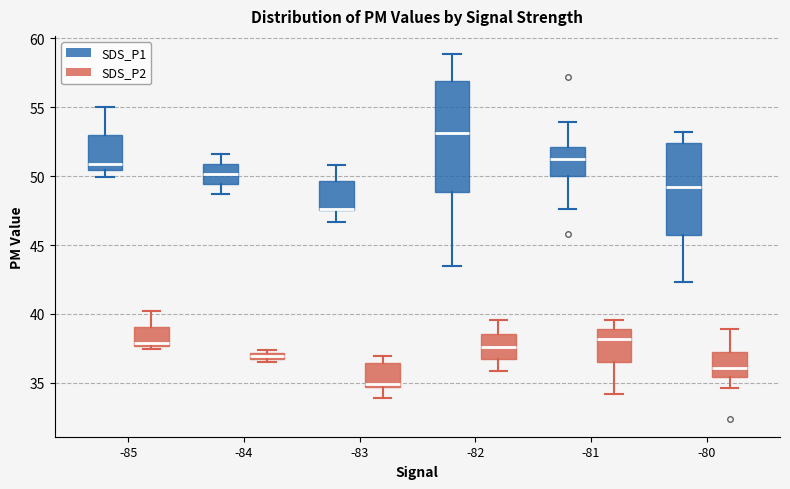

Where is the lower edge of the box for -85 (SDS_P1) on the y-axis? The values are not printed on the chart, so give them approximately, as read against the axis.

50.5